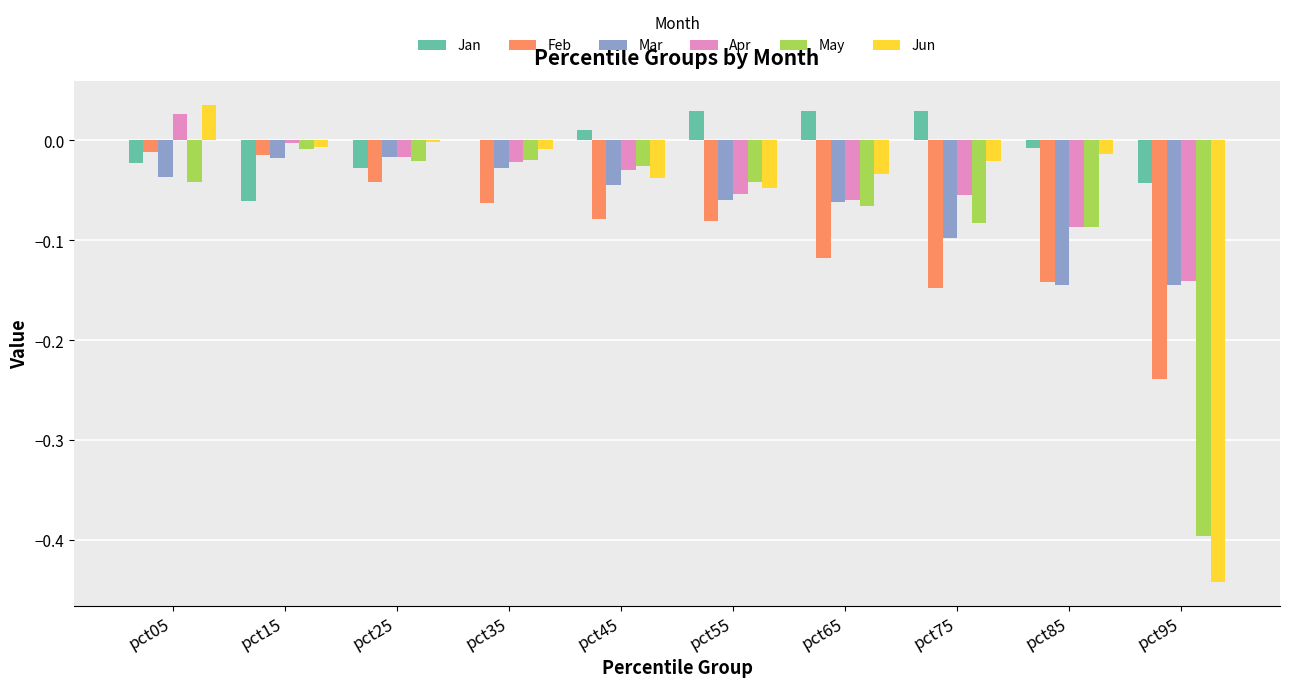

Which series has the largest range (max minus min)?

Jun